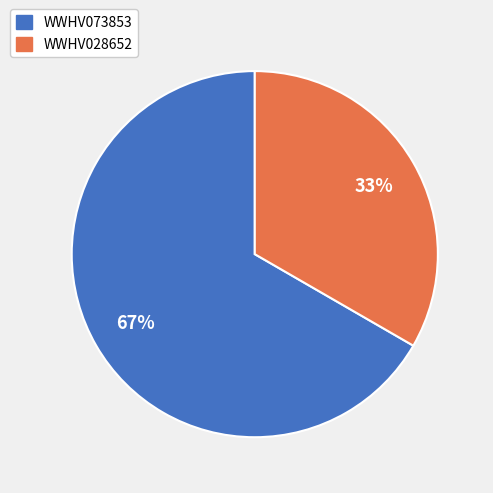

What is the ratio of the value at WWHV028652 to the value at WWHV073853?

0.5